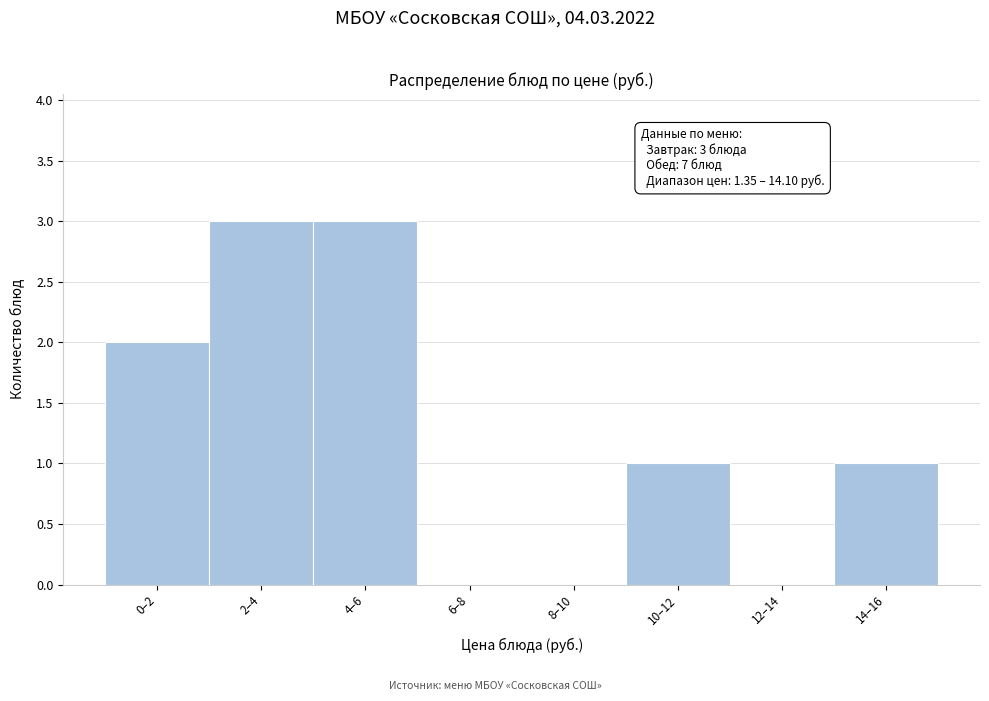

Reading left to right, transcribe all the data shown in this chart.

0–2=2	2–4=3	4–6=3	6–8=0	8–10=0	10–12=1	12–14=0	14–16=1